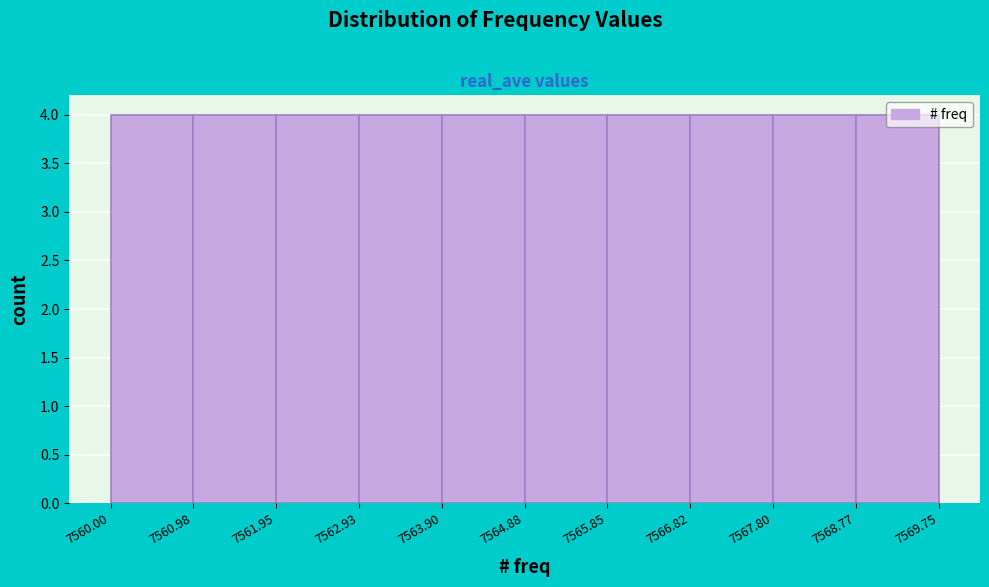

How tall is the bar that spans 7564.88 to 7565.85 on the x-axis? The values are not printed on the chart, so give them approximately, as read against the axis.

4